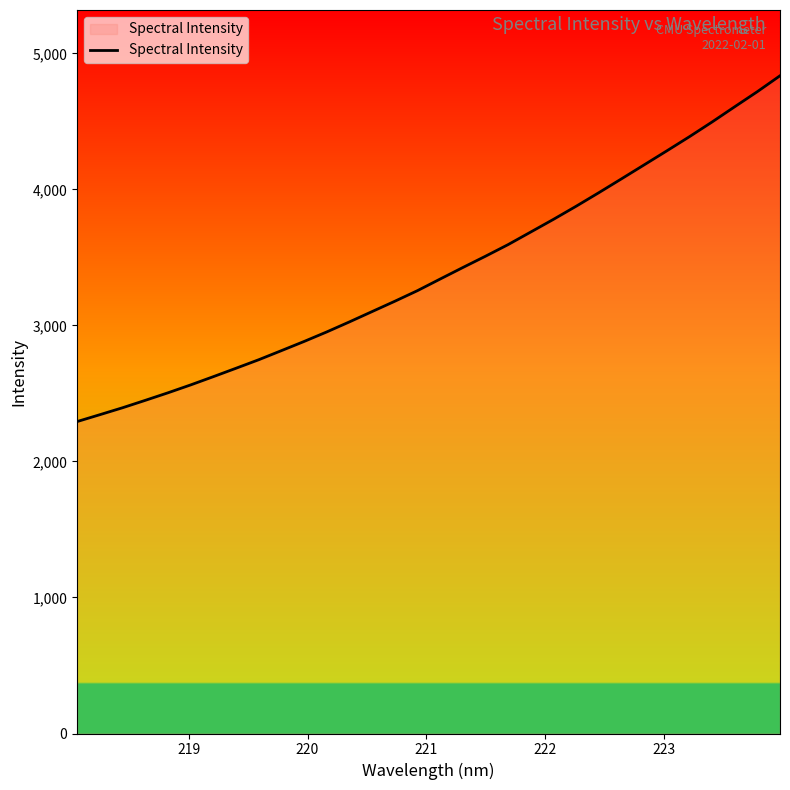

What is the difference between the maximum and second lowest values?

2491.6